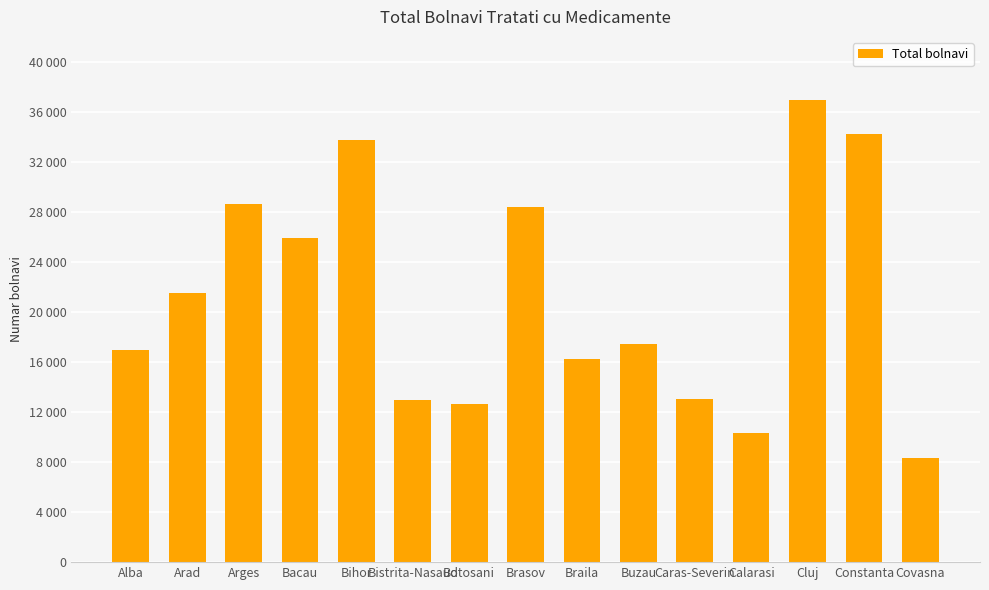

Approximately how many times larger is the value at Arad compared to Caras-Severin?

1.6